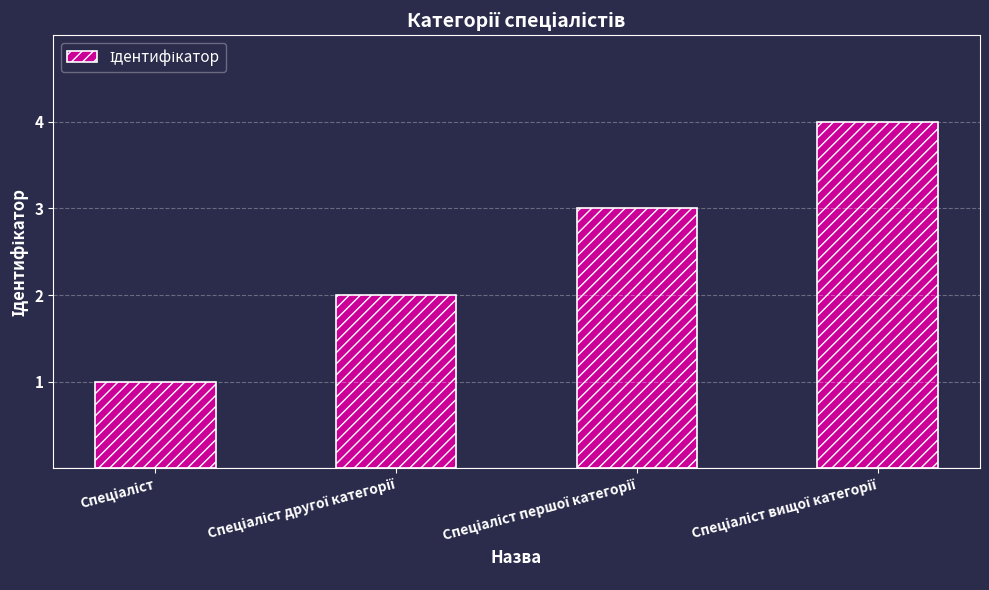

What is the maximum value shown in the chart?

4